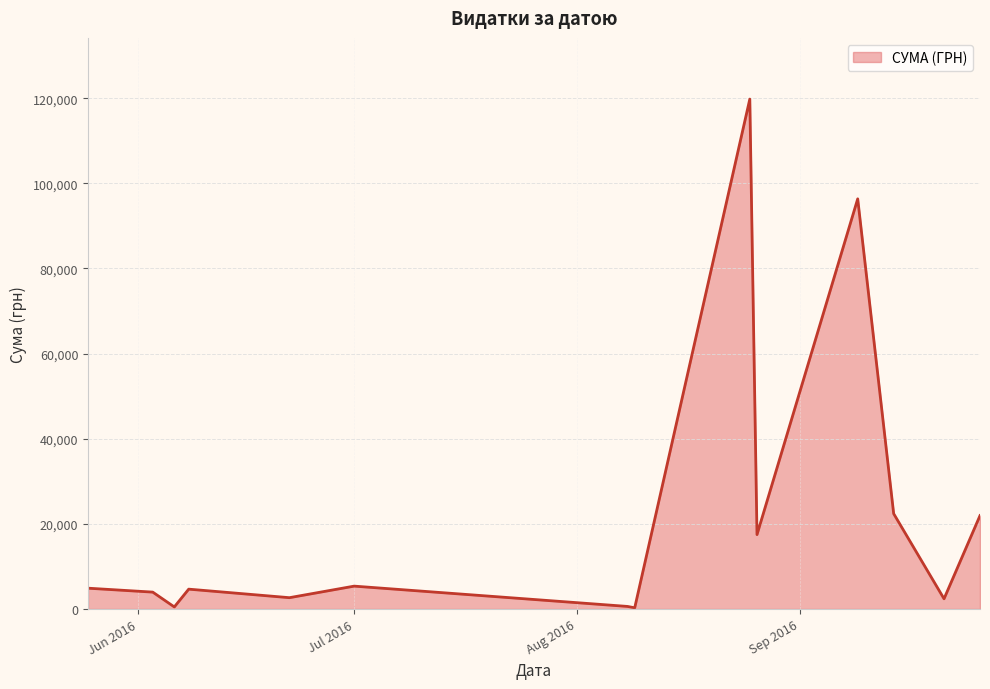

What is the maximum value shown in the chart?

119800.0